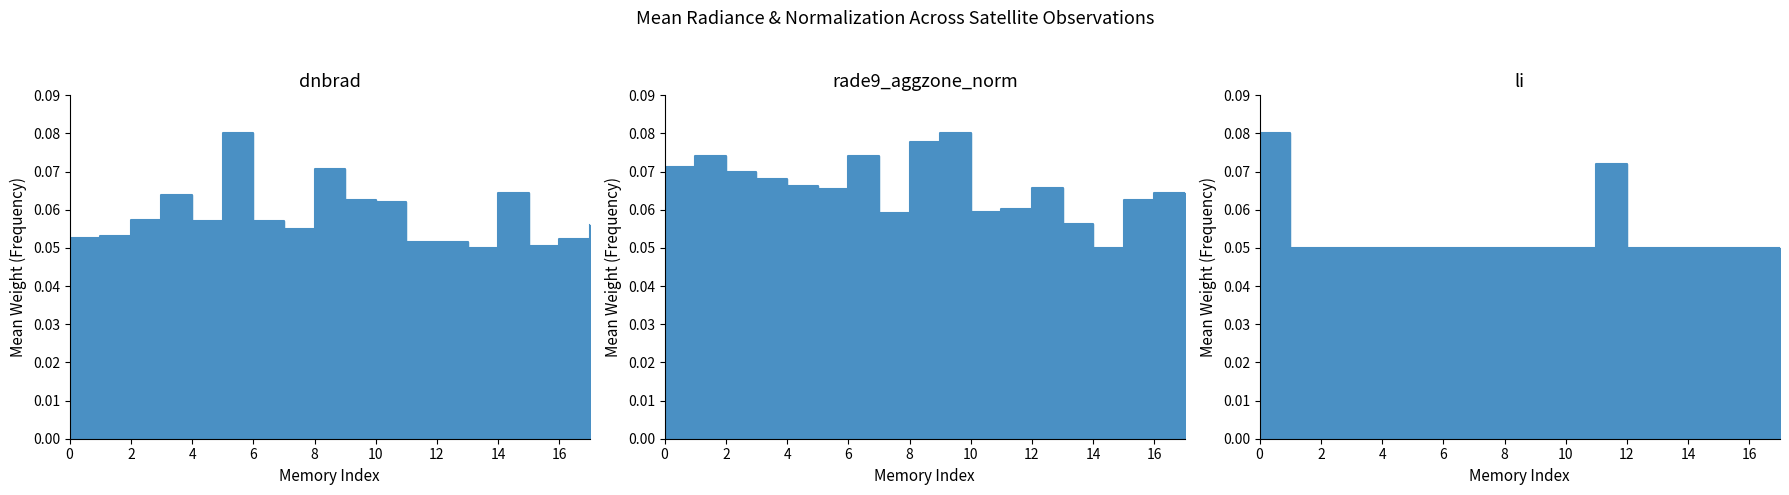

Reading left to right, transcribe all the data shown in this chart.

dnbrad: 0.1	0.1	0.1	0.1	0.1	0.1	0.1	0.1	0.1	0.1	0.1	0.1	0.1	0.1	0.1	0.1	0.1	0.1
rade9_aggzone_norm: 0.1	0.1	0.1	0.1	0.1	0.1	0.1	0.1	0.1	0.1	0.1	0.1	0.1	0.1	0.1	0.1	0.1	0.1
li: 0.1	0.1	0.1	0.1	0.1	0.1	0.1	0.1	0.1	0.1	0.1	0.1	0.1	0.1	0.1	0.1	0.1	0.1